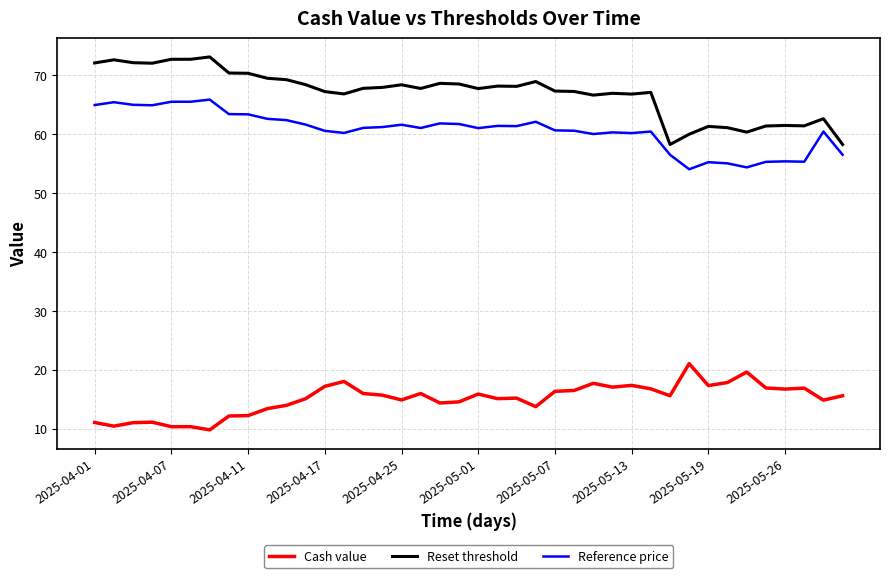

Which series has the largest total across all categories?

Reset threshold